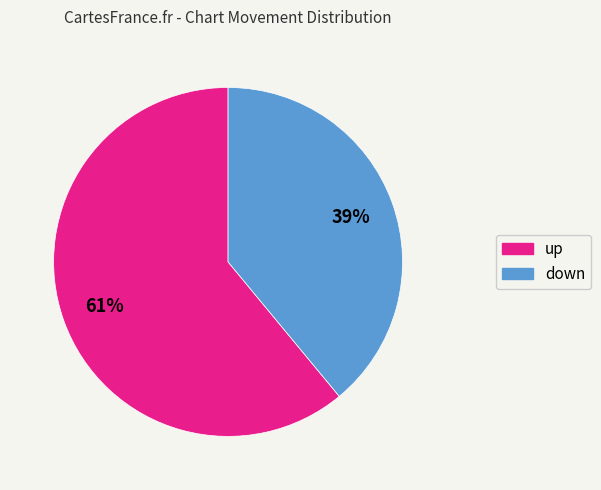

What is the majority slice?

up